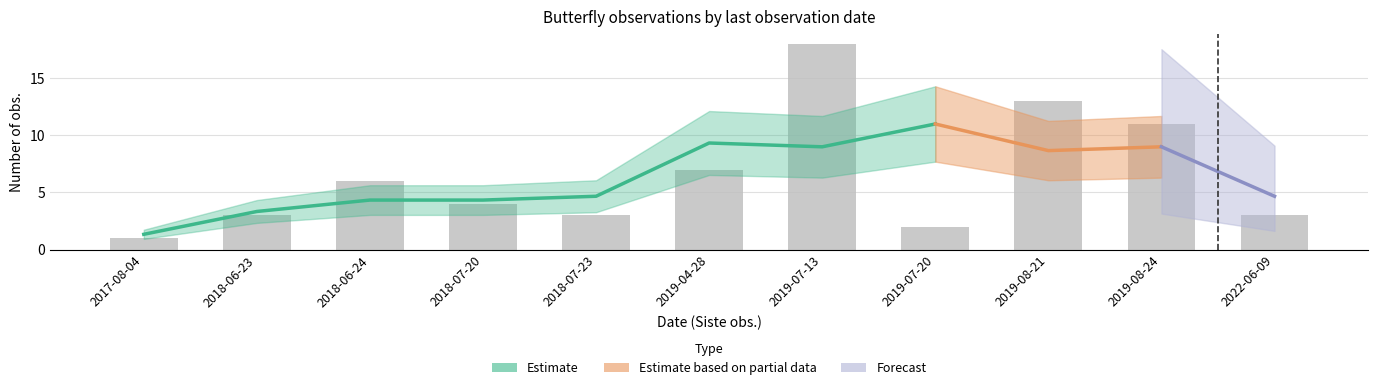

What position from the right is 2018-07-23?

7